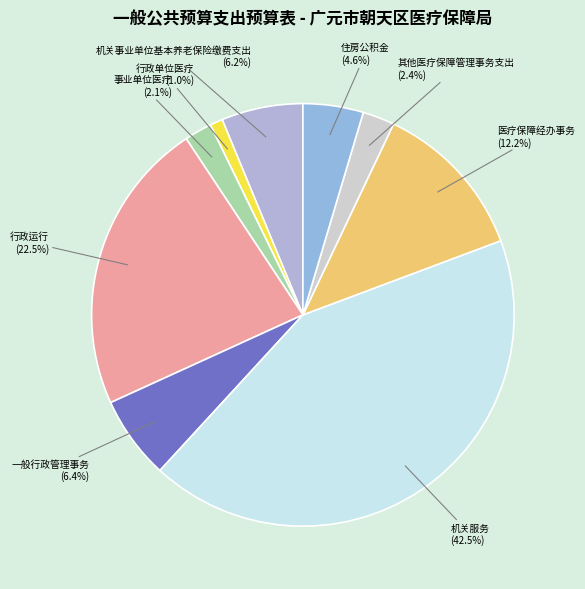

To the nearest percent, what is the difference between the 住房公积金 and 机关事业单位基本养老保险缴费支出 slice percentages?

2%